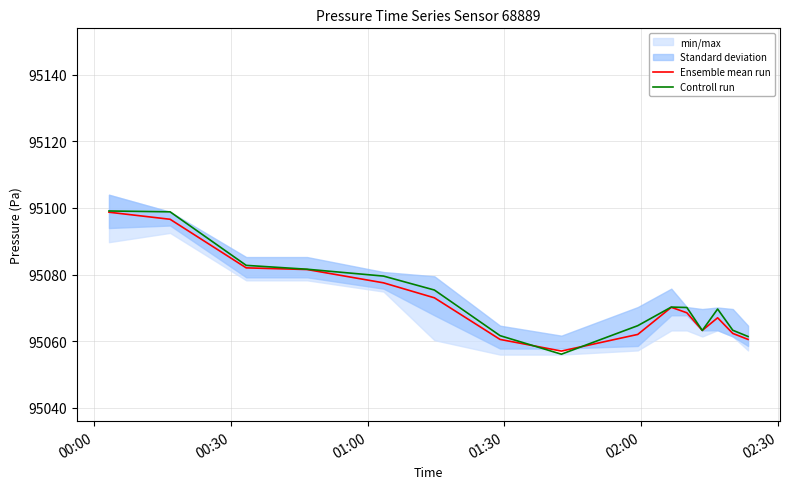

Is the value of Ensemble mean run at 14 greater than the value of Controll run at 00:00?

No